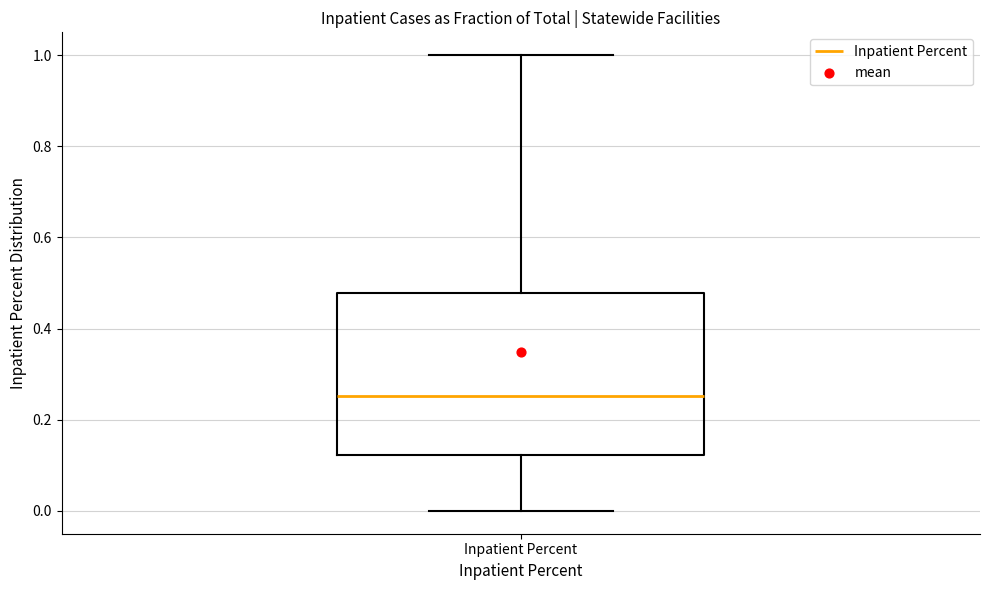

Read this box plot against the y-axis: the position of the median line, the range covered by the box, and the ends of both whiskers. The values are not printed on the chart, so give them approximately, as read against the axis.

median 0.26, box 0.12 to 0.48, whiskers 0.00 to 1.00